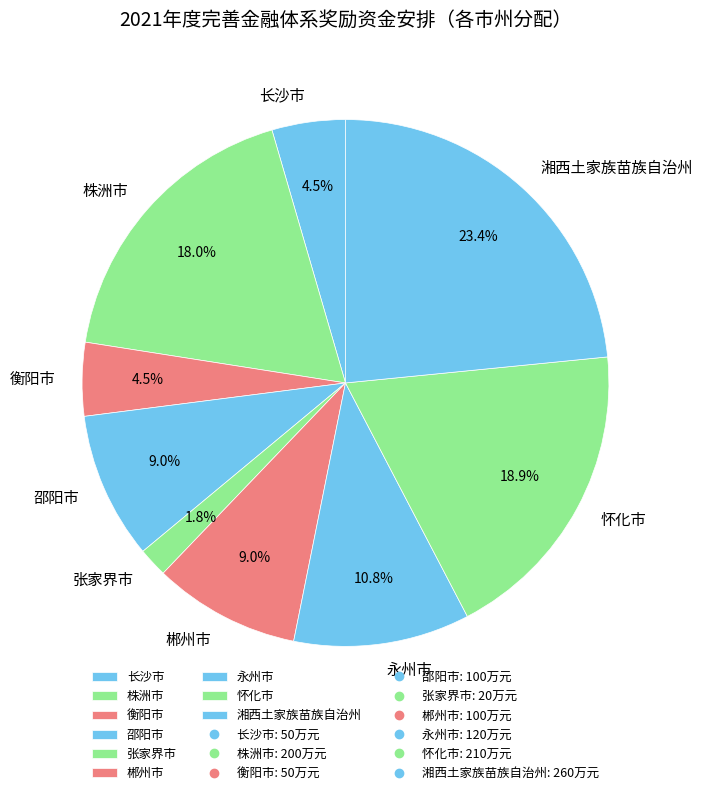

Approximately how many times larger is the value at 株洲市 compared to 张家界市?

10.0